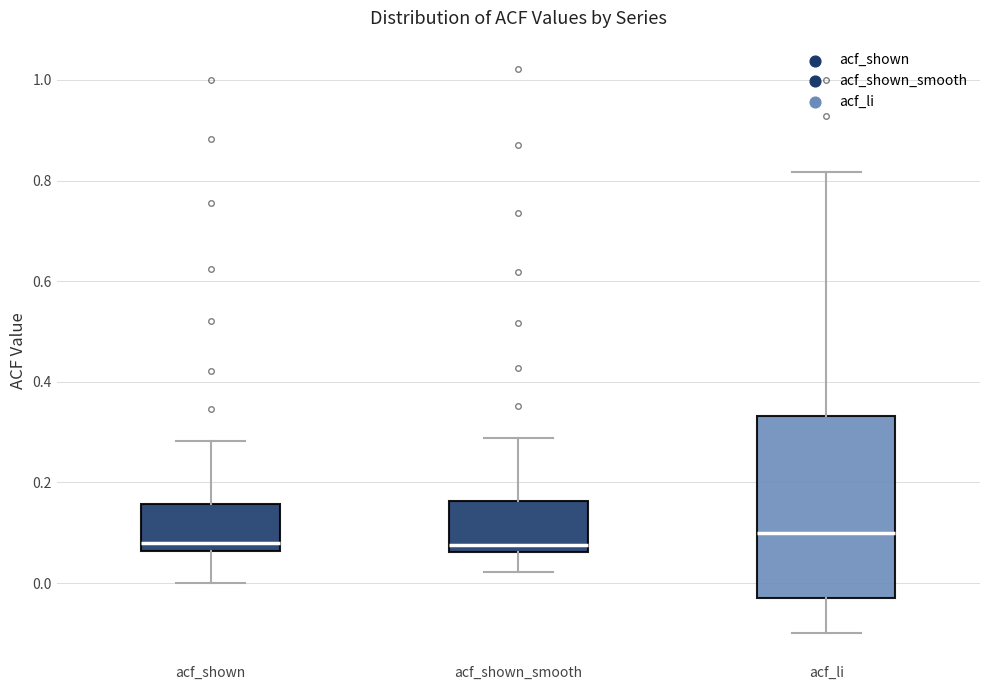

Comparing the boxes themselves (not the whiskers), which one is the tallest?

acf_li